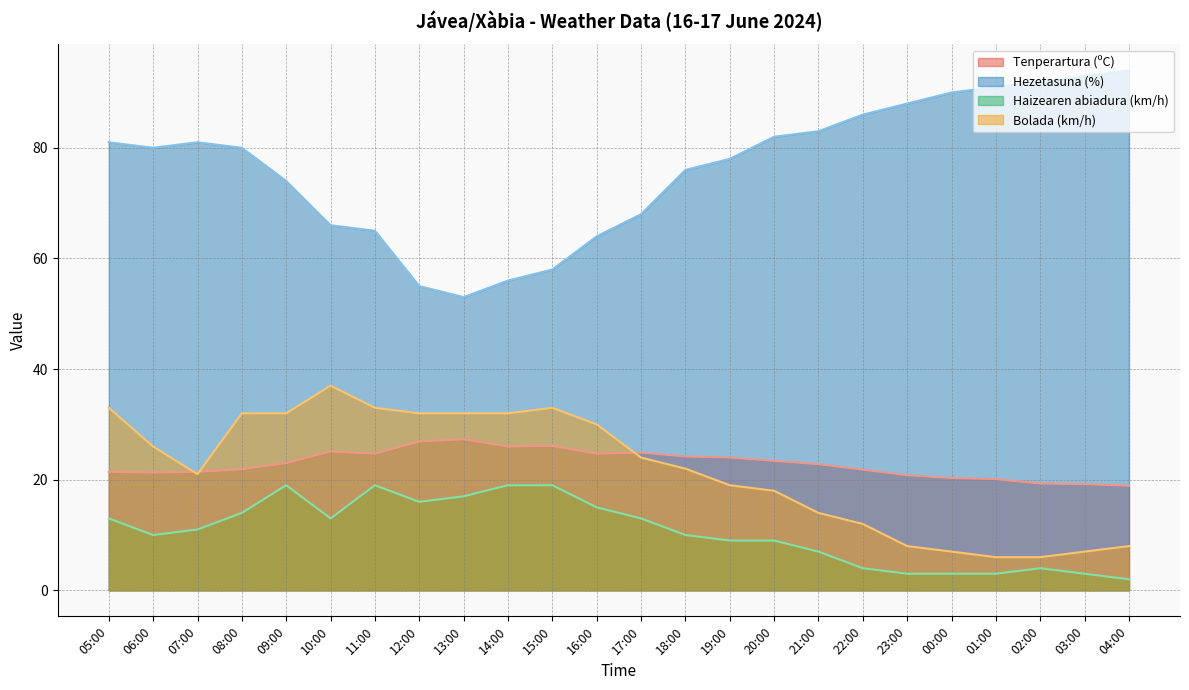

Rank the series at 14:00 from lowest to highest value.

Haizearen abiadura (km/h), Tenperartura (ºC), Bolada (km/h), Hezetasuna (%)